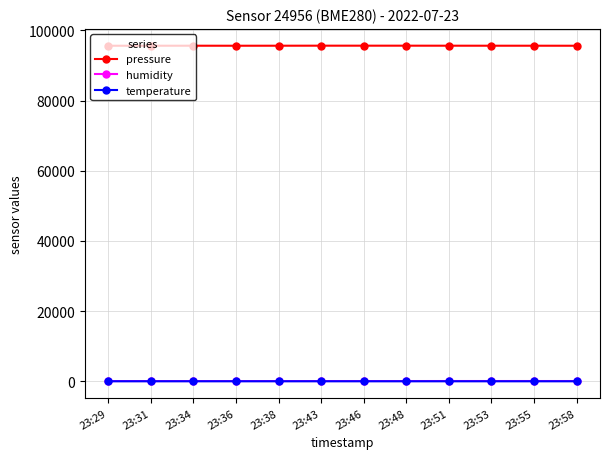

What is the value of the temperature point at the 12th from the left?

22.3